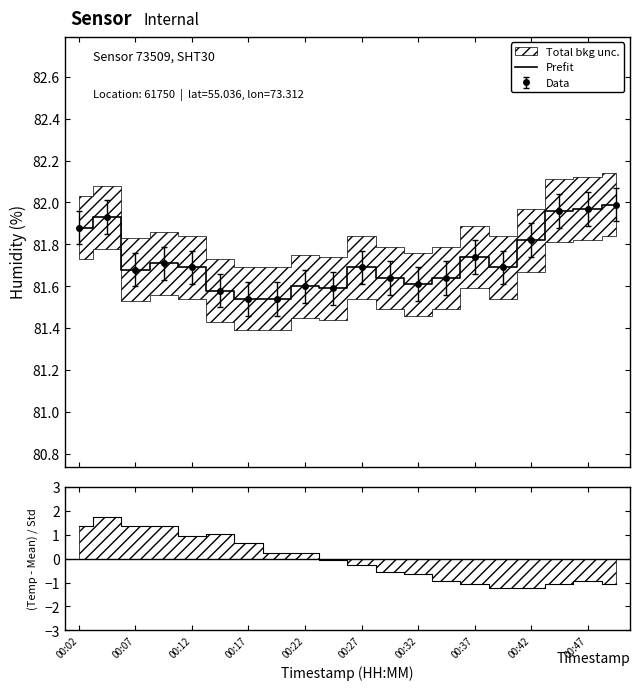

What is the difference between the maximum and minimum values?

0.4